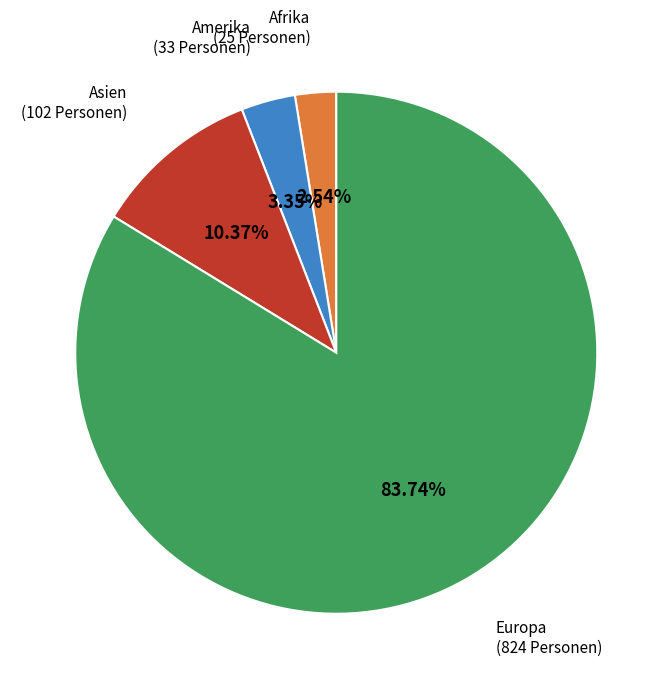

To the nearest percent, what is the difference between the largest and smallest slice percentages?

81%